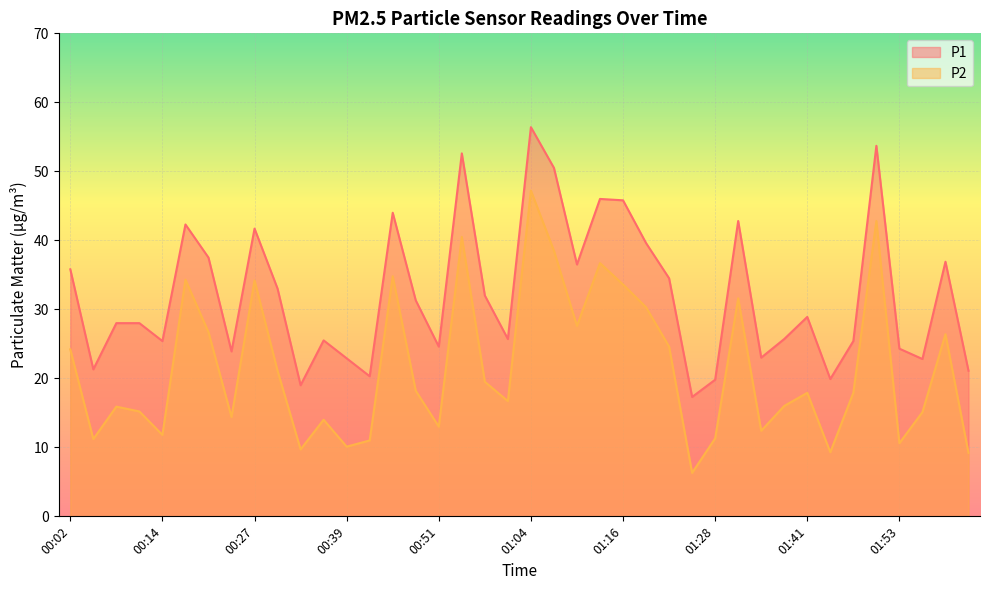

What is the difference between the P2 values at 00:51 and 01:41?

4.9